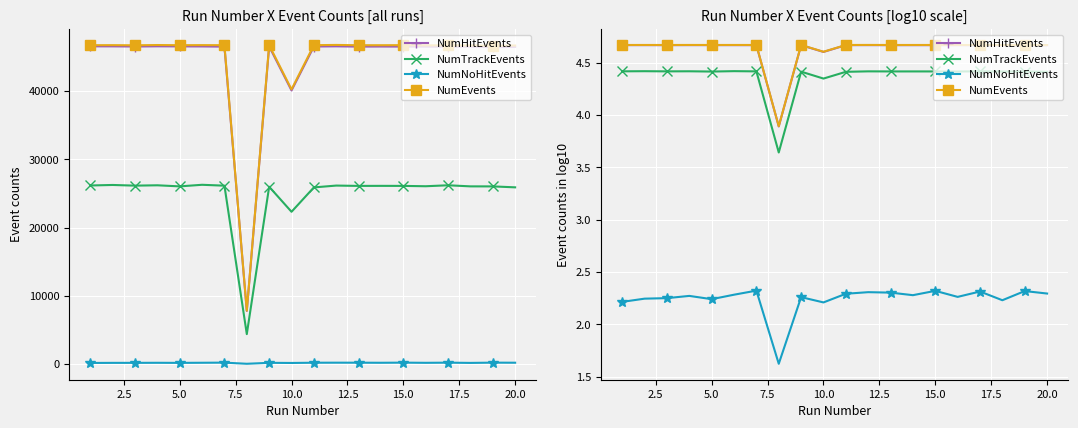

True or false: NumHitEvents and NumEvents intersect in this chart.

False